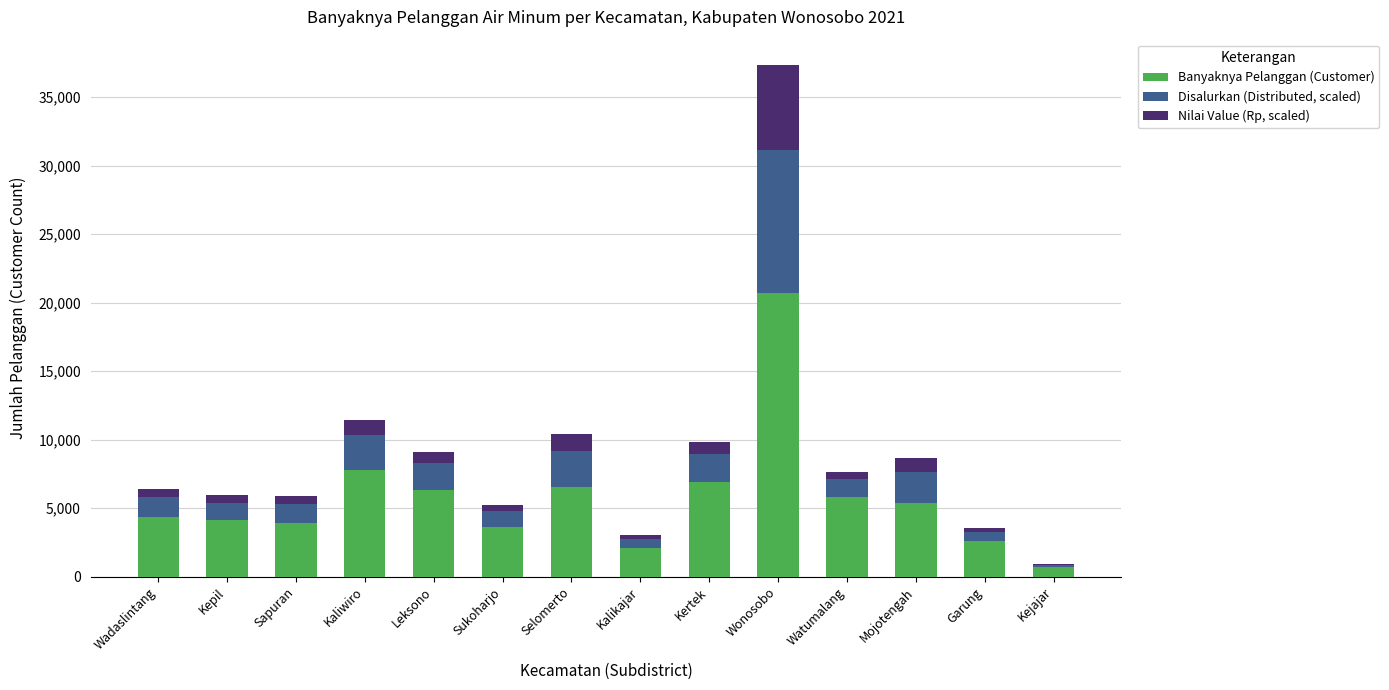

At which category is the sum across all series the highest?

Wonosobo